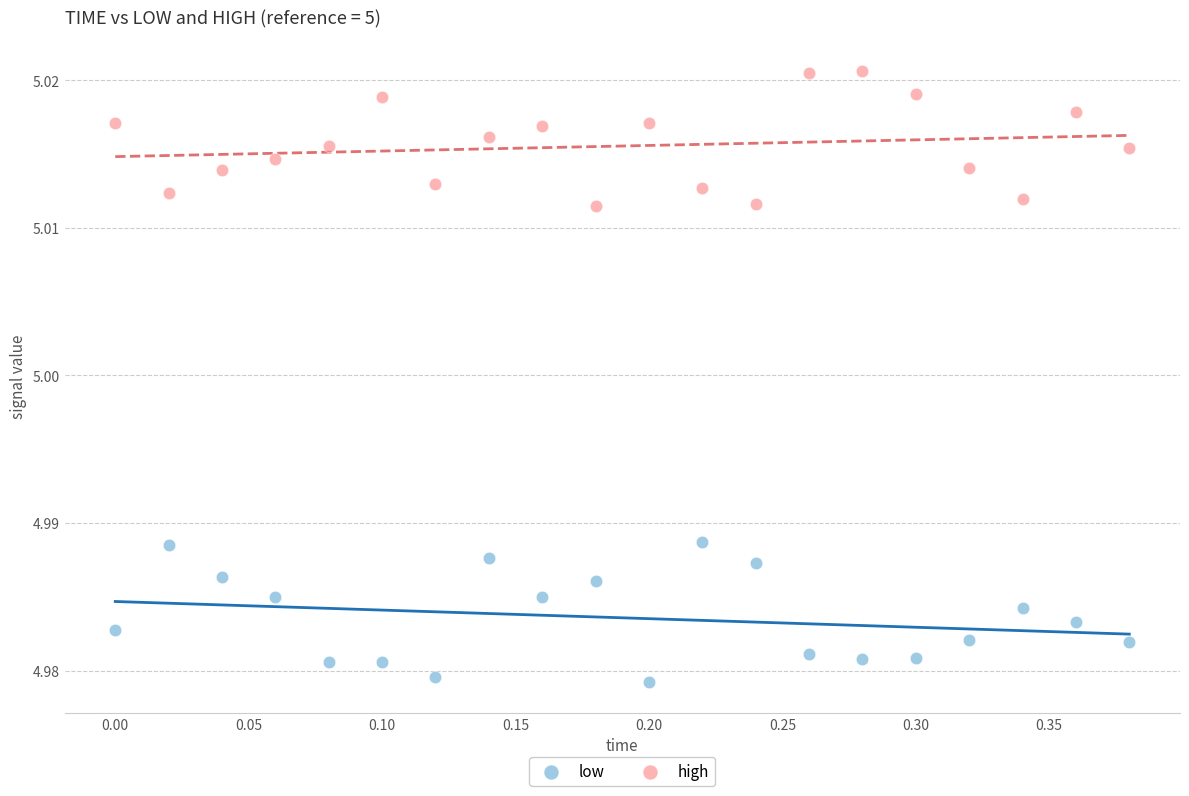

Across all data points, what is the range of X values (max minus min)?

0.4